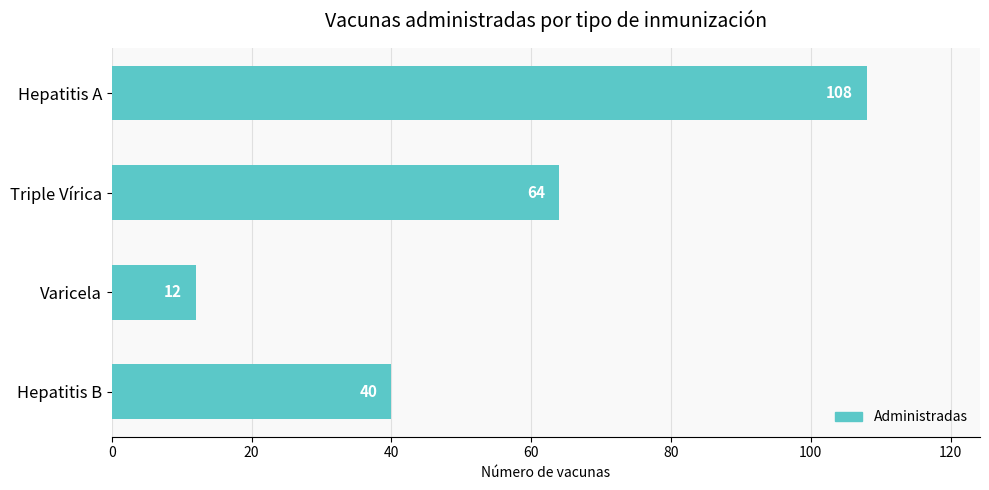

How many bars are there in total?

4